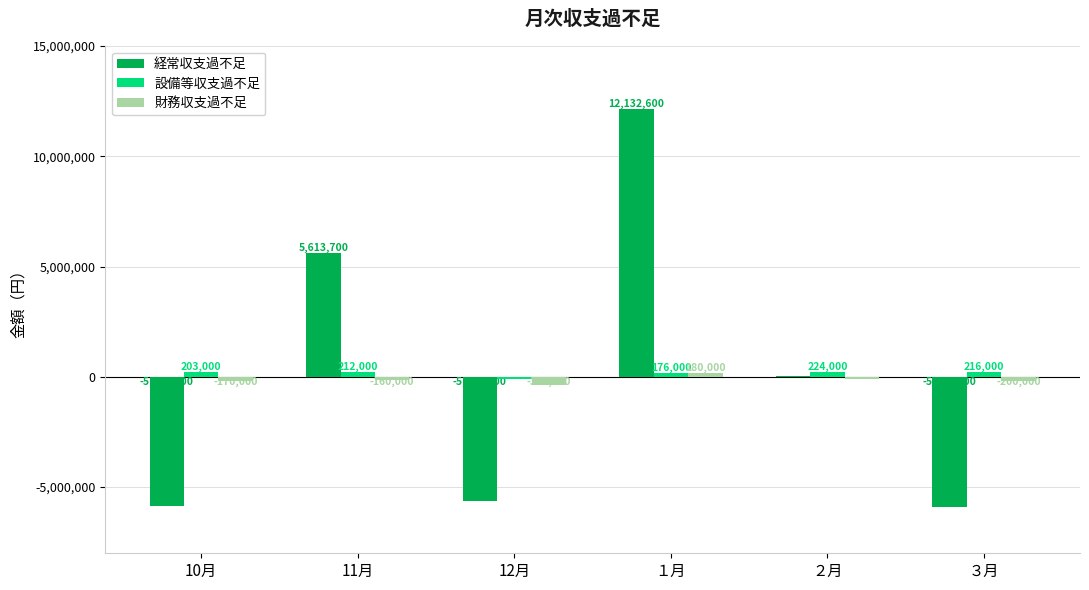

At which category is the sum across all series the highest?

１月